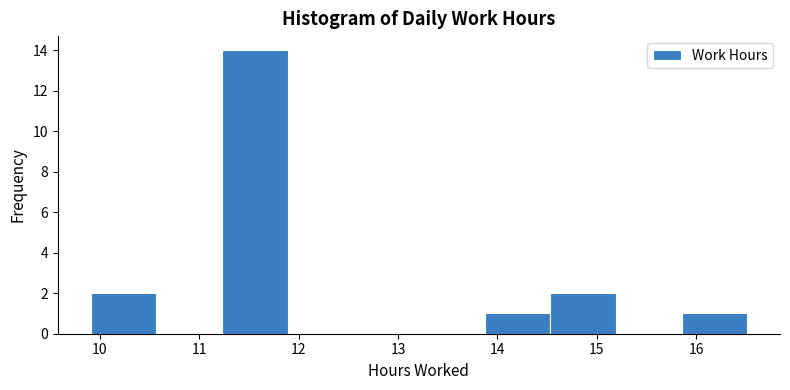

Which range on the x-axis has the tallest bar?

11.23 to 11.89